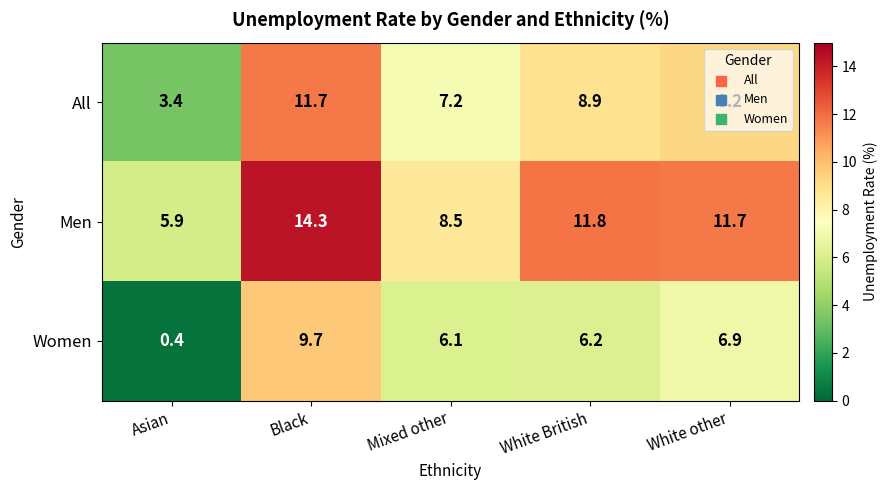

What is the difference between the highest and lowest values at Asian?

5.5